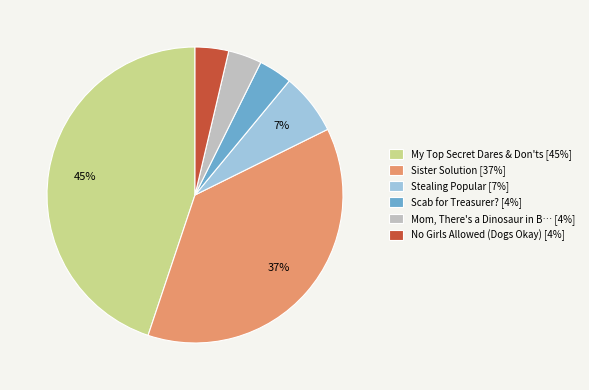

Is there any slice that represents more than half of the pie?

No